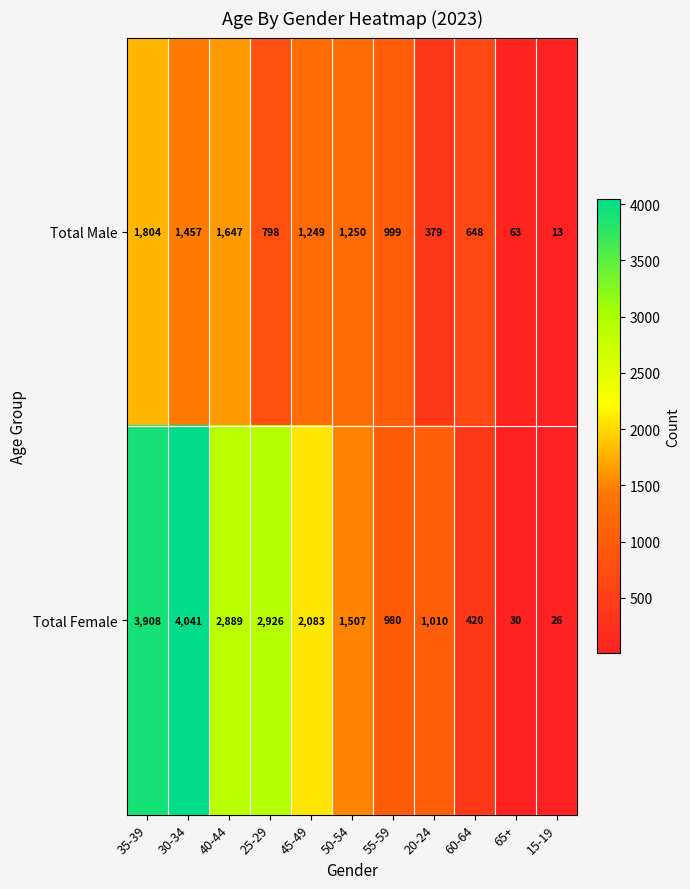

At which category does the chart reach its peak across all series?

30-34